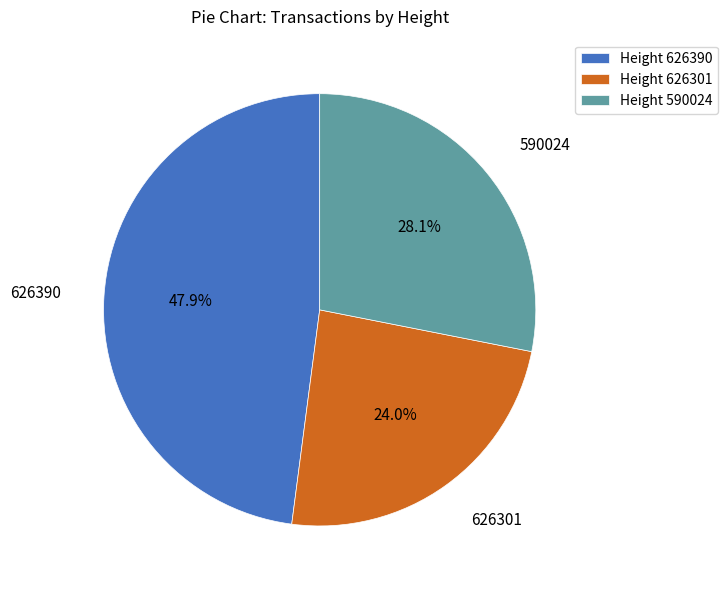

Between Height 590024 and Height 626301, which is larger?

Height 590024